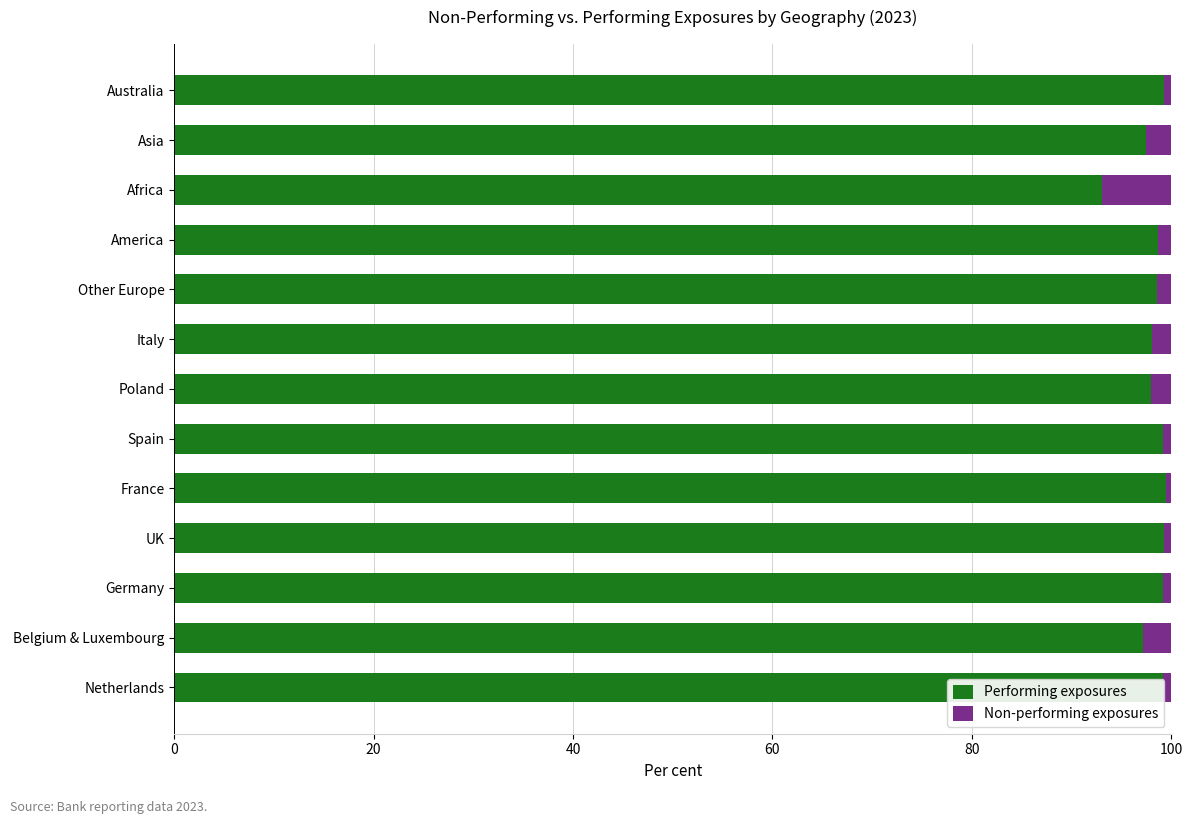

What is the maximum value for Performing exposures?

99.5